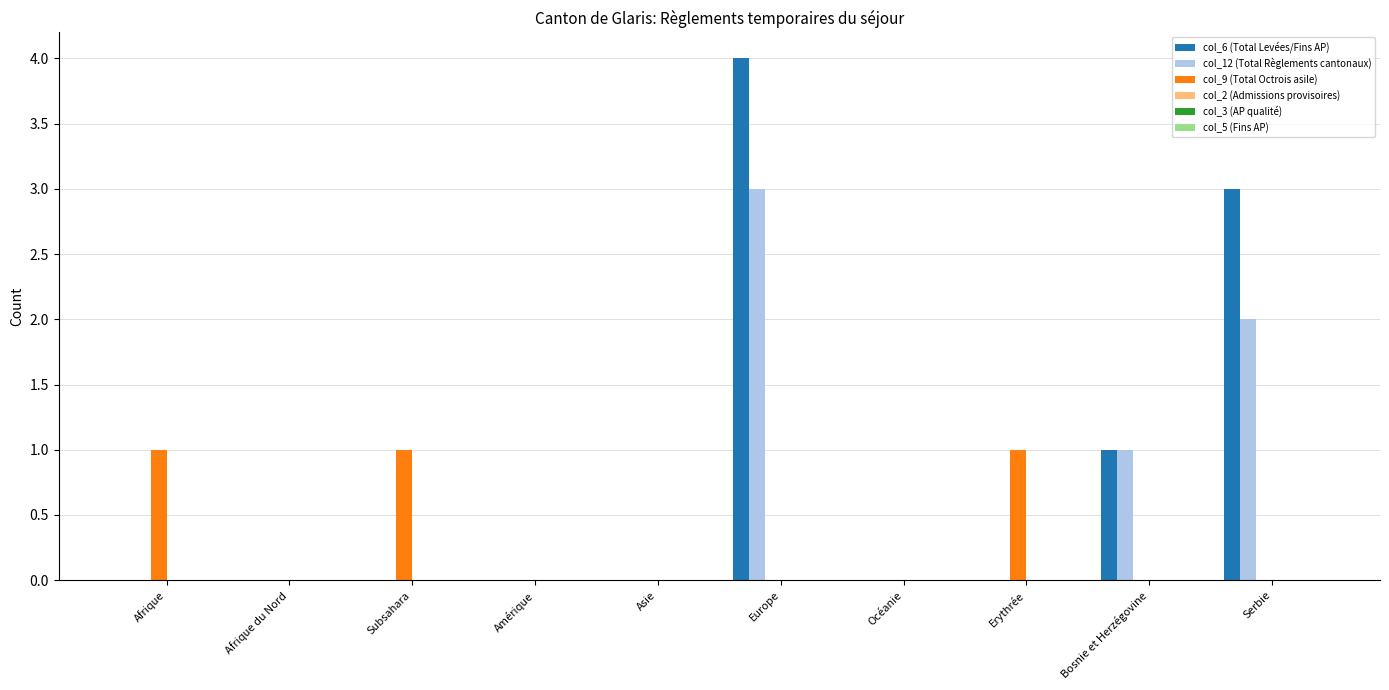

How many groups of bars are there?

10